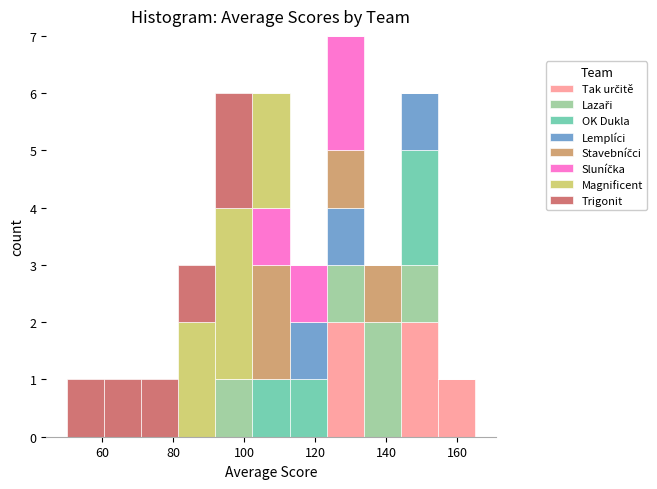

What is the total height of the stacked bar covering 102 to 112 on the x-axis? Neither the bar edges nor the heights are printed on the chart, so give them approximately, as read against the axes.

6